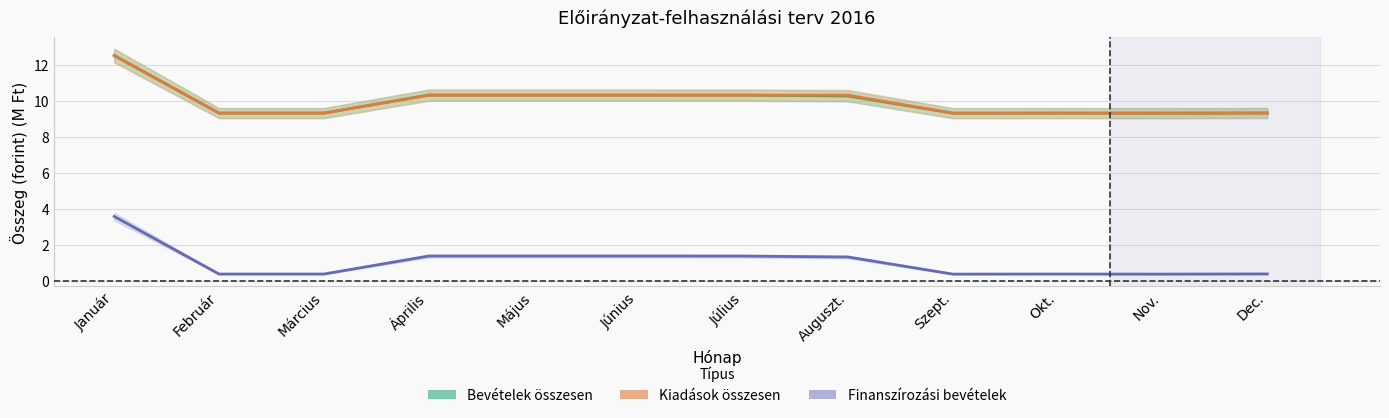

What is the label of the 10th point from the right?

Március